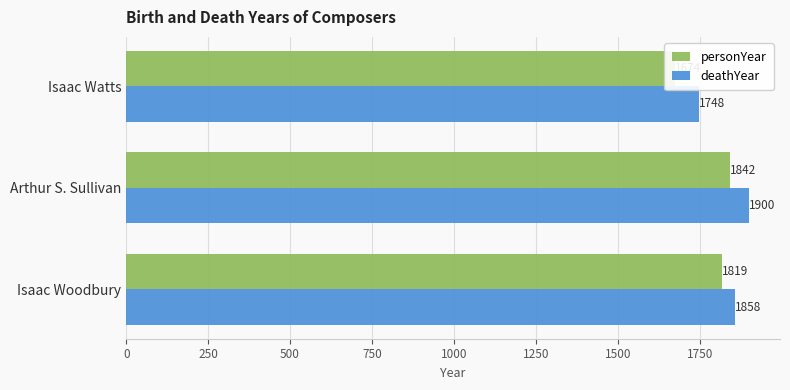

Count the number of data series in this chart.

2